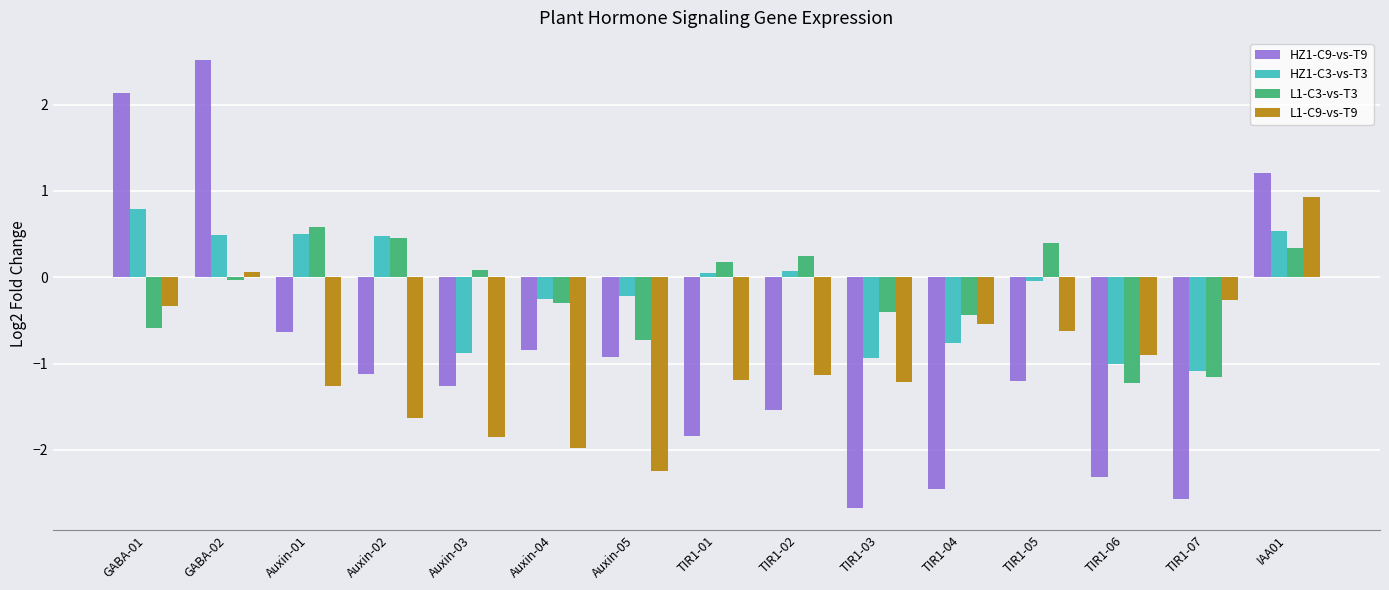

Rank the series at GABA-01 from highest to lowest value.

HZ1-C9-vs-T9, HZ1-C3-vs-T3, L1-C9-vs-T9, L1-C3-vs-T3